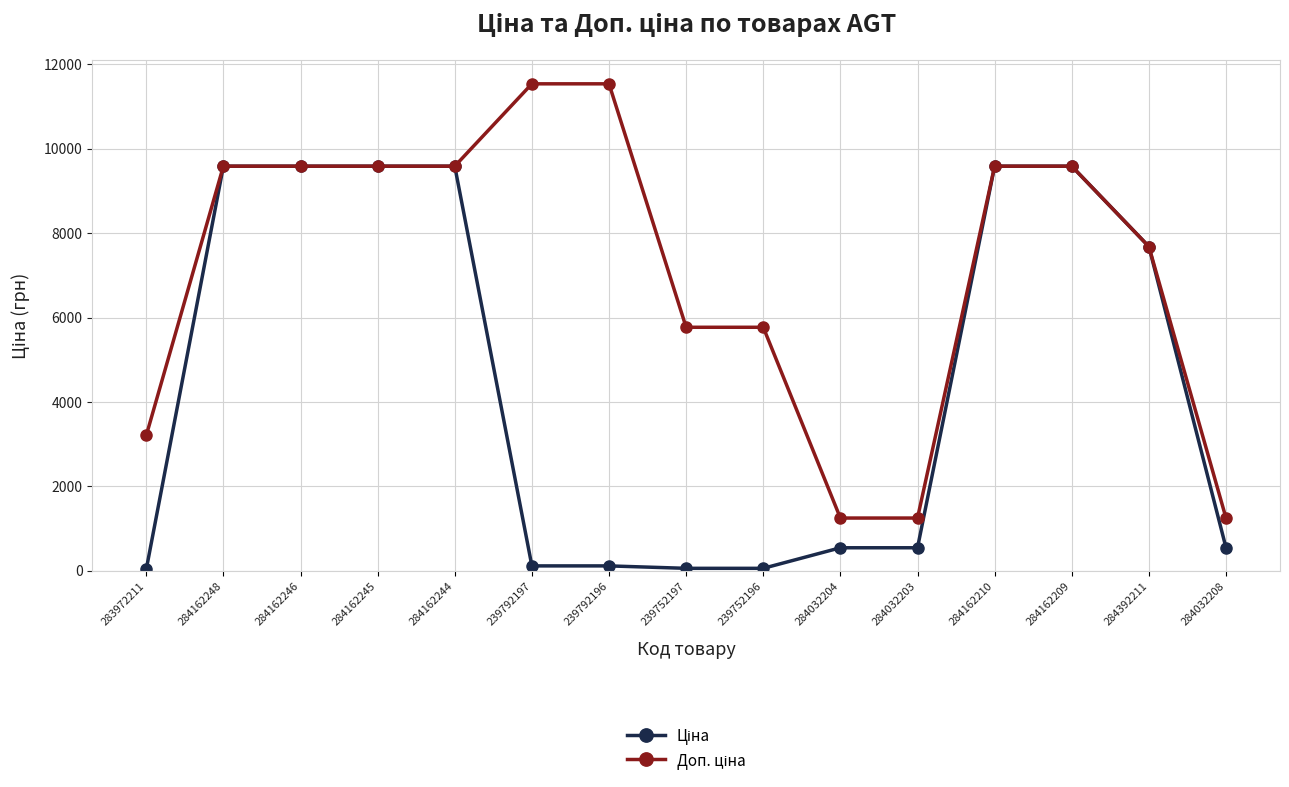

At how many categories does at least one series exceed 2897?

12